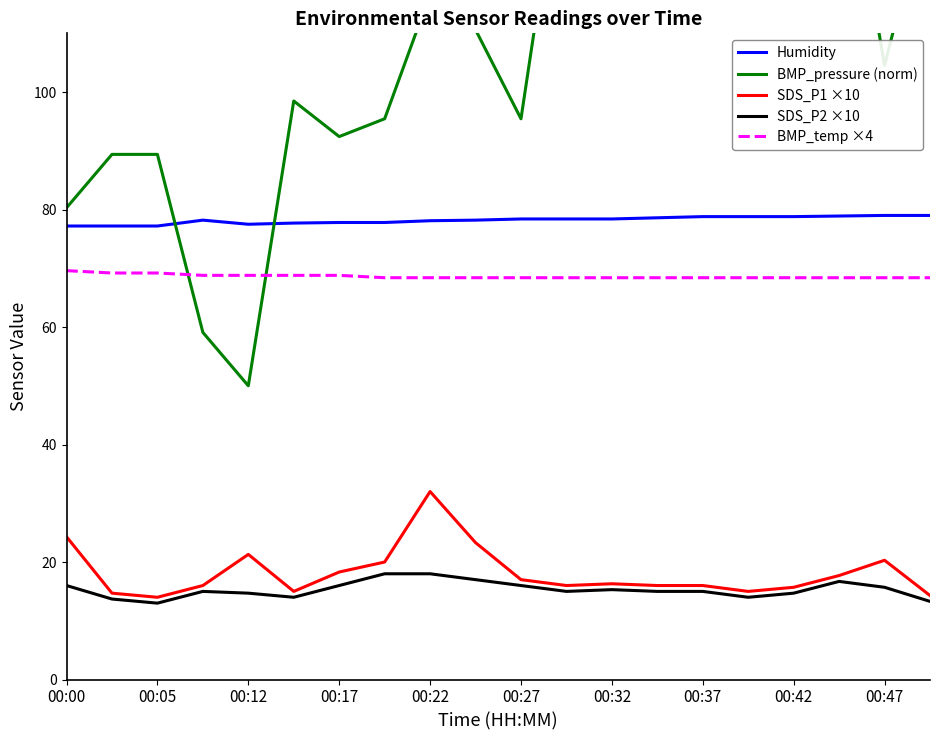

What is the difference between the SDS_P2 ×10 values at 00:32 and 00:12?

0.6